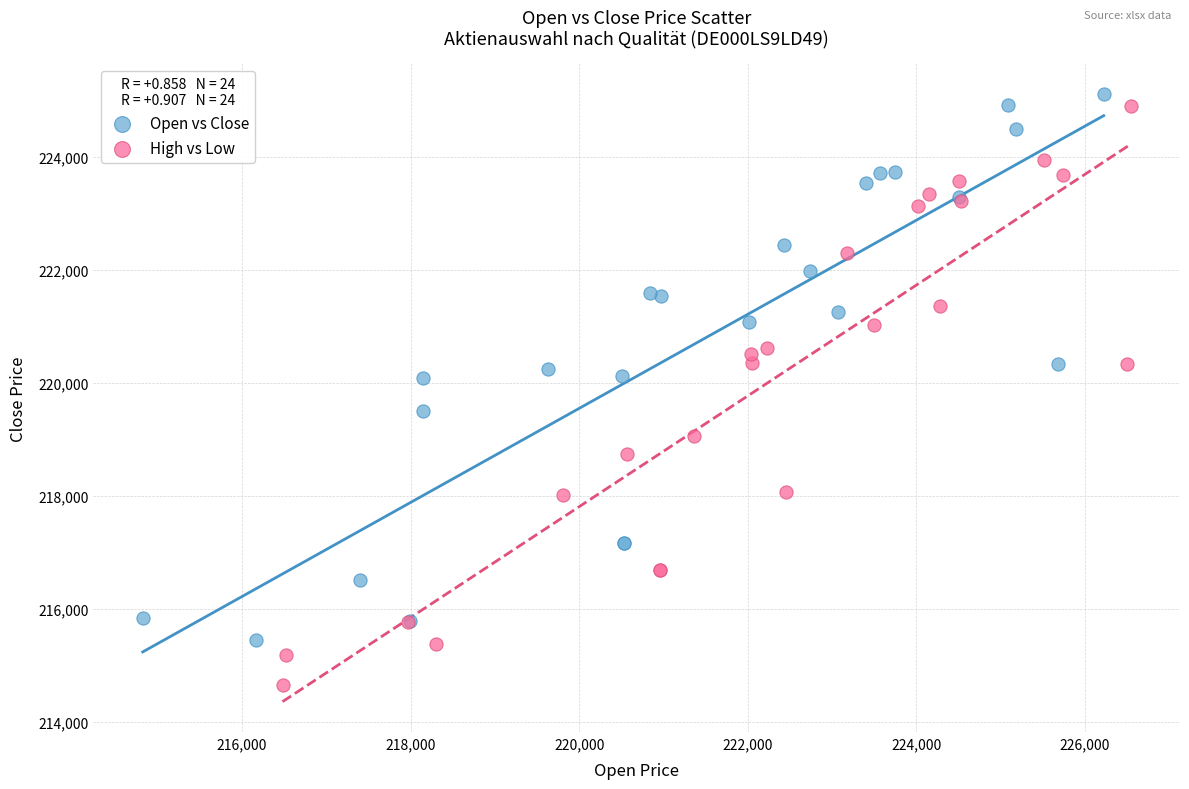

What are all the series names shown in the legend?

Open vs Close, High vs Low